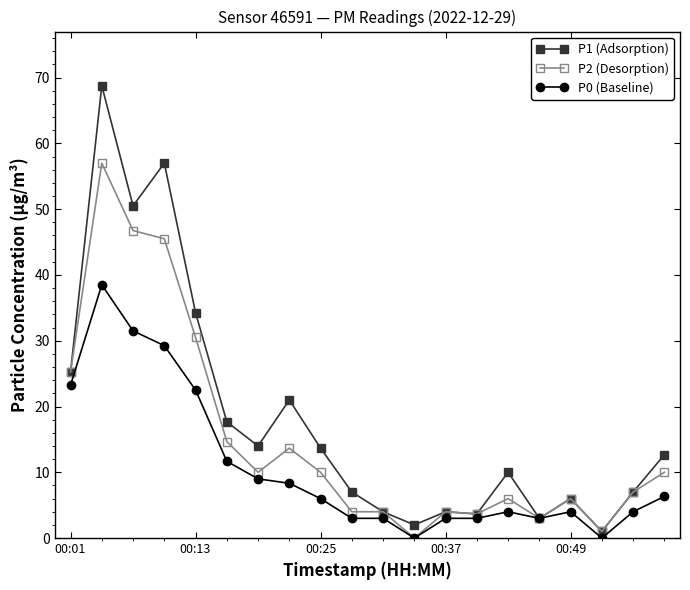

At how many categories does at least one series exceed 40?

3